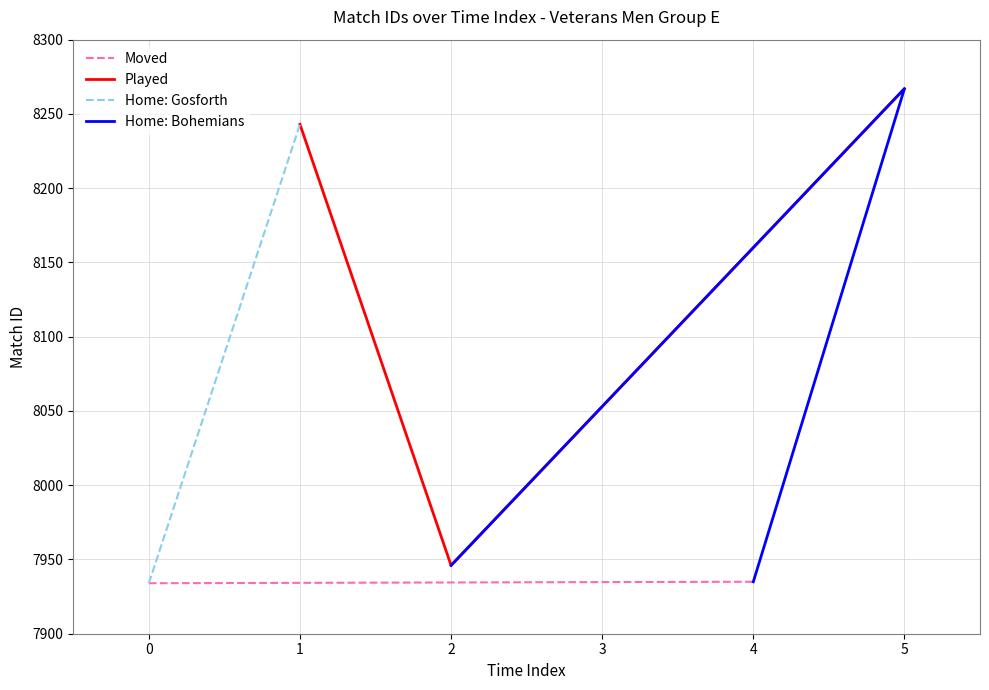

List the labels in order of Played value, smallest first.

2, 1, 5